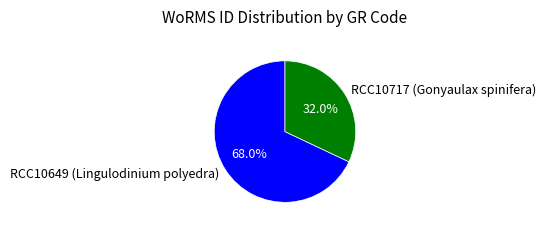

How much of the chart is everything except RCC10649 (Lingulodinium polyedra)?

32.0%